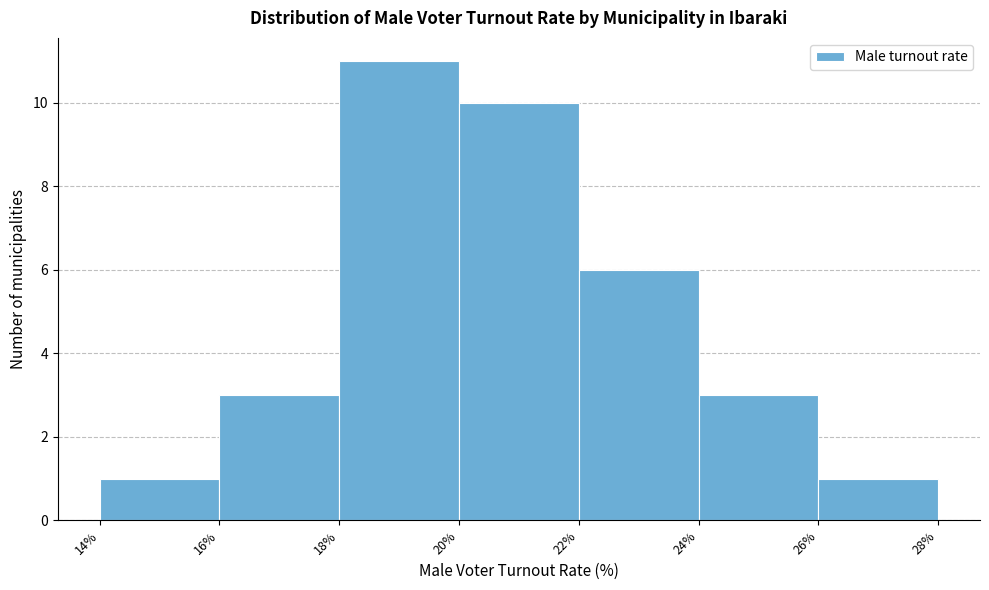

Reading left to right, list every bar in this chart as the range it spans on the x-axis followed by its height. The values are not printed on the chart, so give them approximately, as read against the axis.

14% to 16%: 1
16% to 18%: 3
18% to 20%: 11
20% to 22%: 10
22% to 24%: 6
24% to 26%: 3
26% to 28%: 1